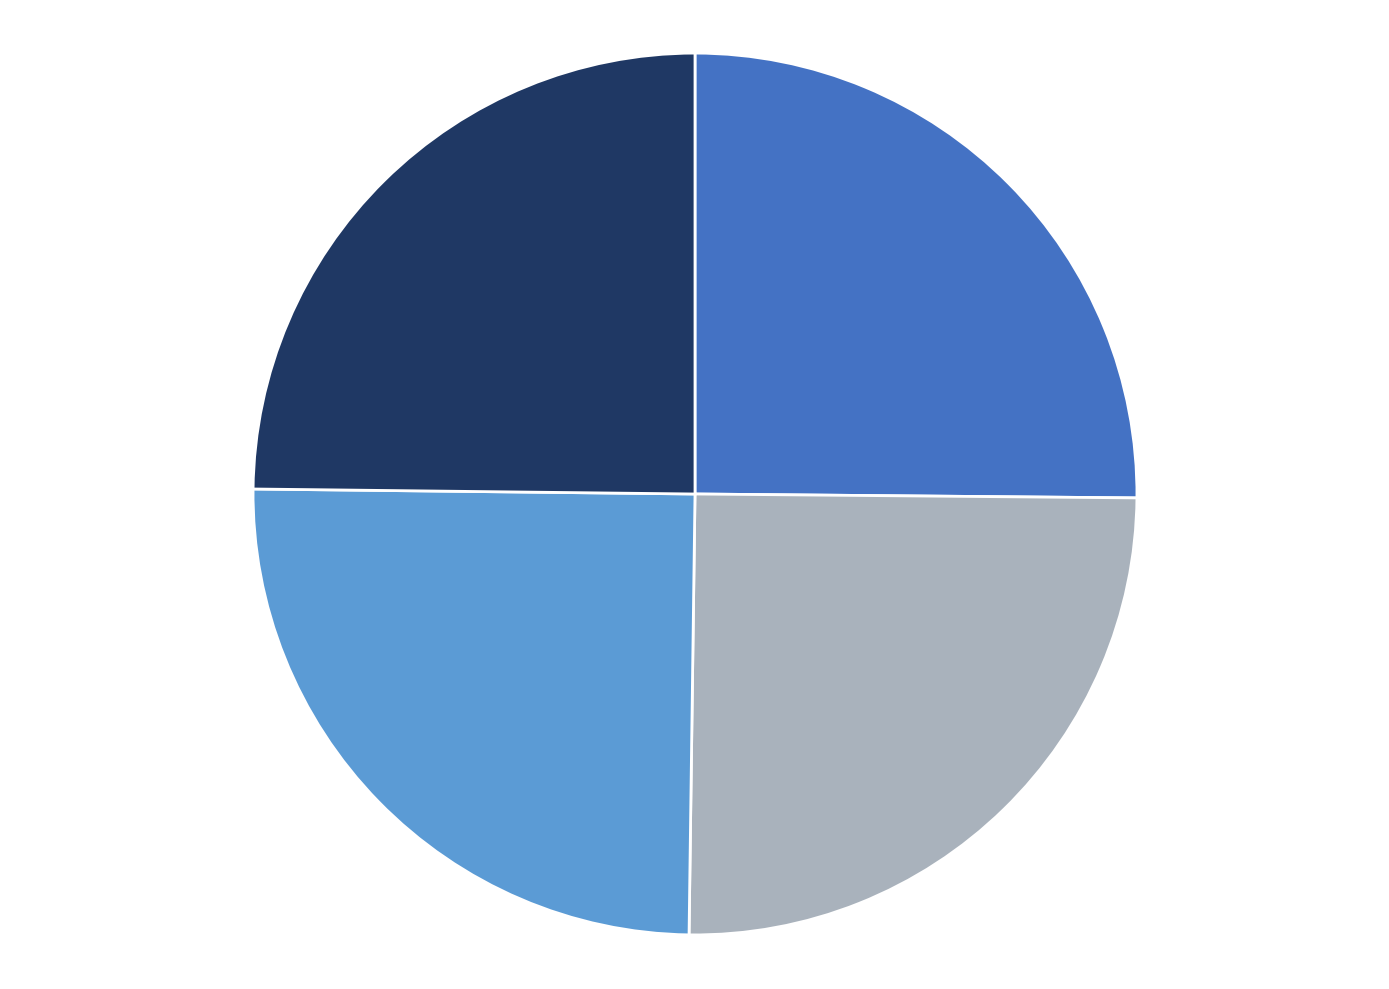

Is there any slice that represents more than half of the pie?

No